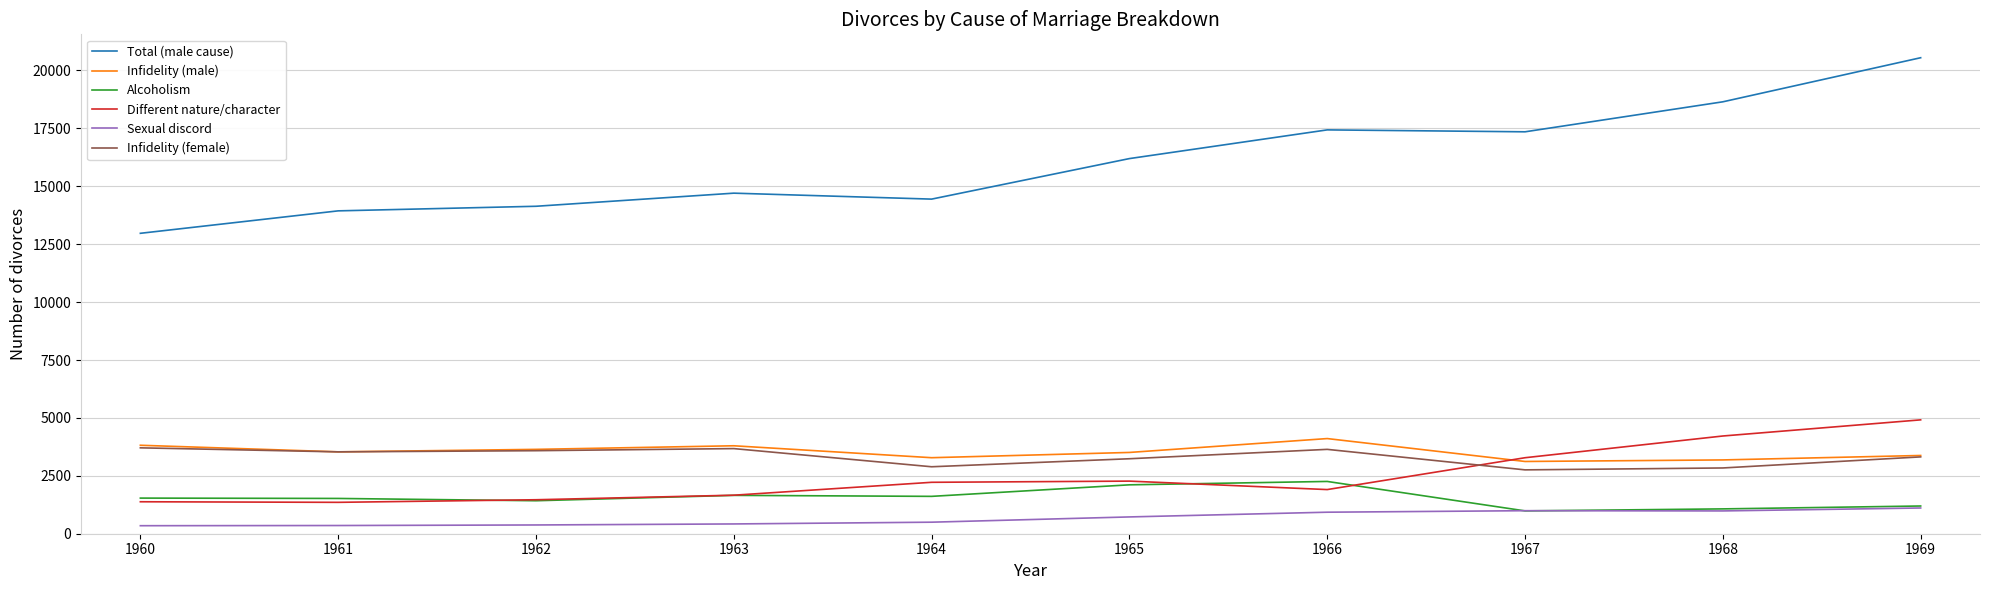

True or false: Different nature/character and Infidelity (female) intersect in this chart.

True